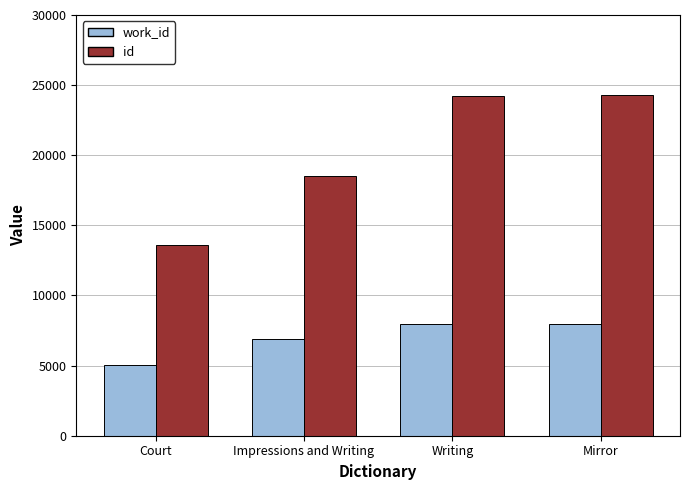

What are all the series names shown in the legend?

work_id, id